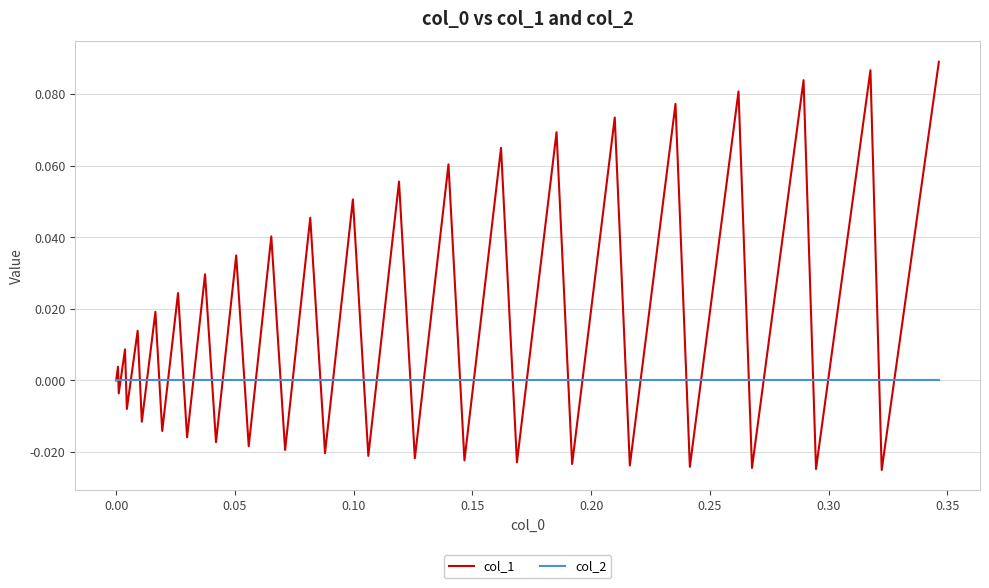

Which series has the largest range (max minus min)?

col_1